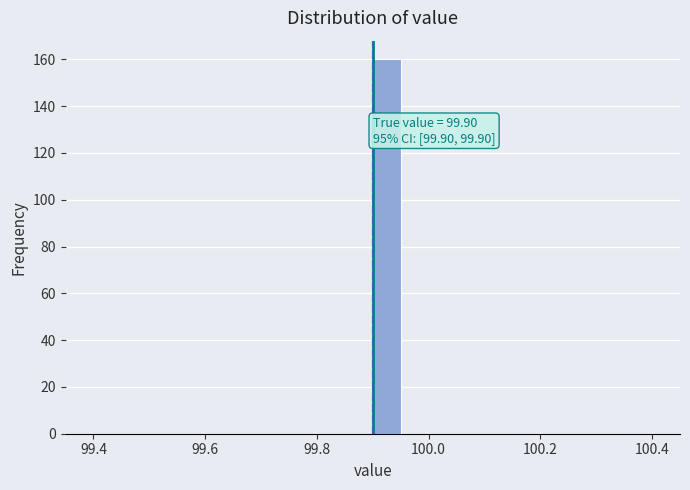

Around what value on the x-axis is the tallest bar? Give the approximate position of its centre, as read against the axis.

99.92